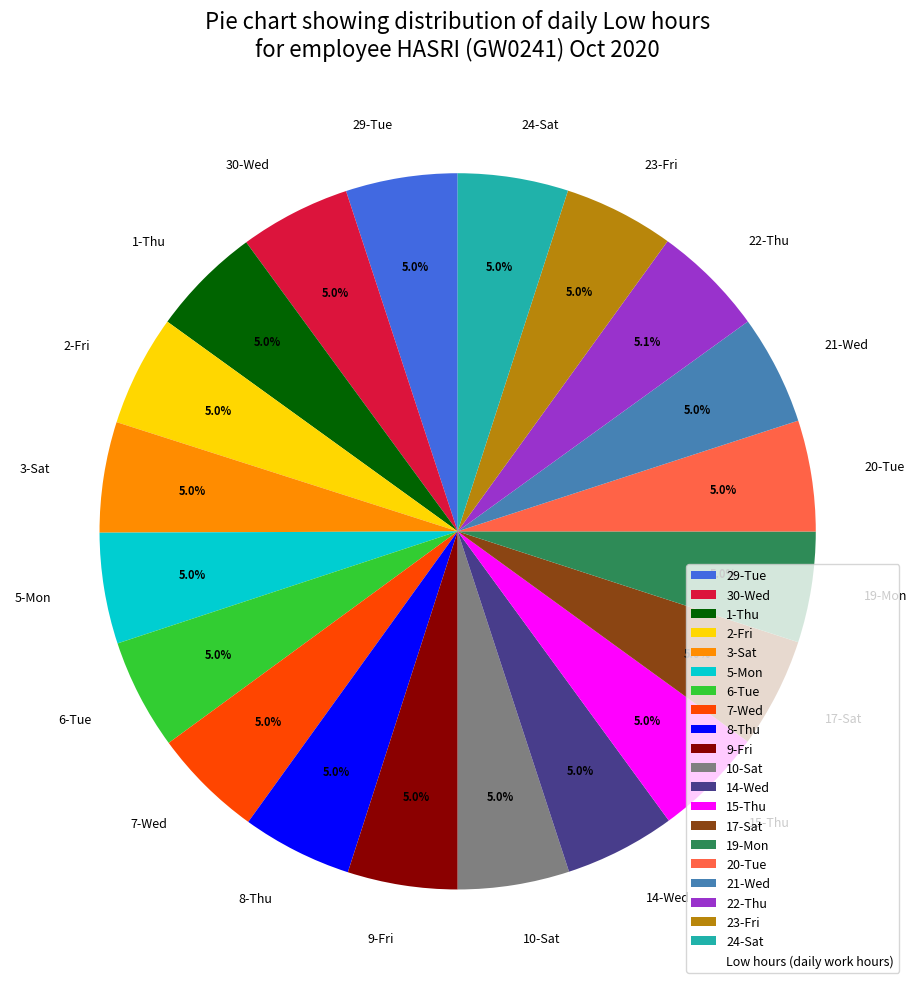

How many slices are in this pie chart?

20